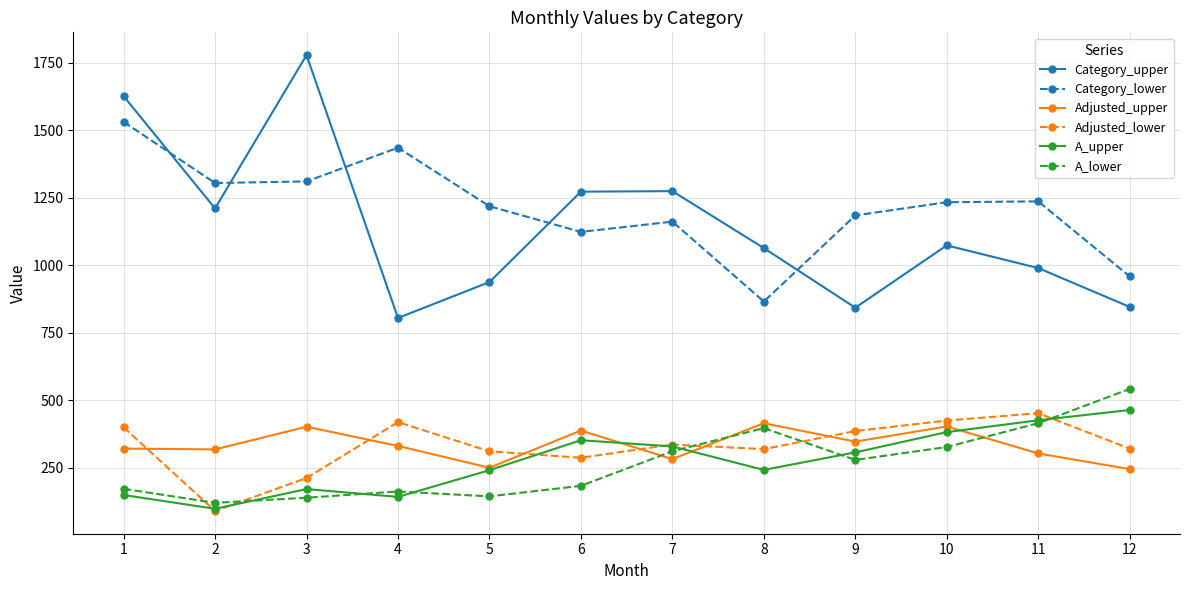

What are all the series names shown in the legend?

Category_upper, Category_lower, Adjusted_upper, Adjusted_lower, A_upper, A_lower